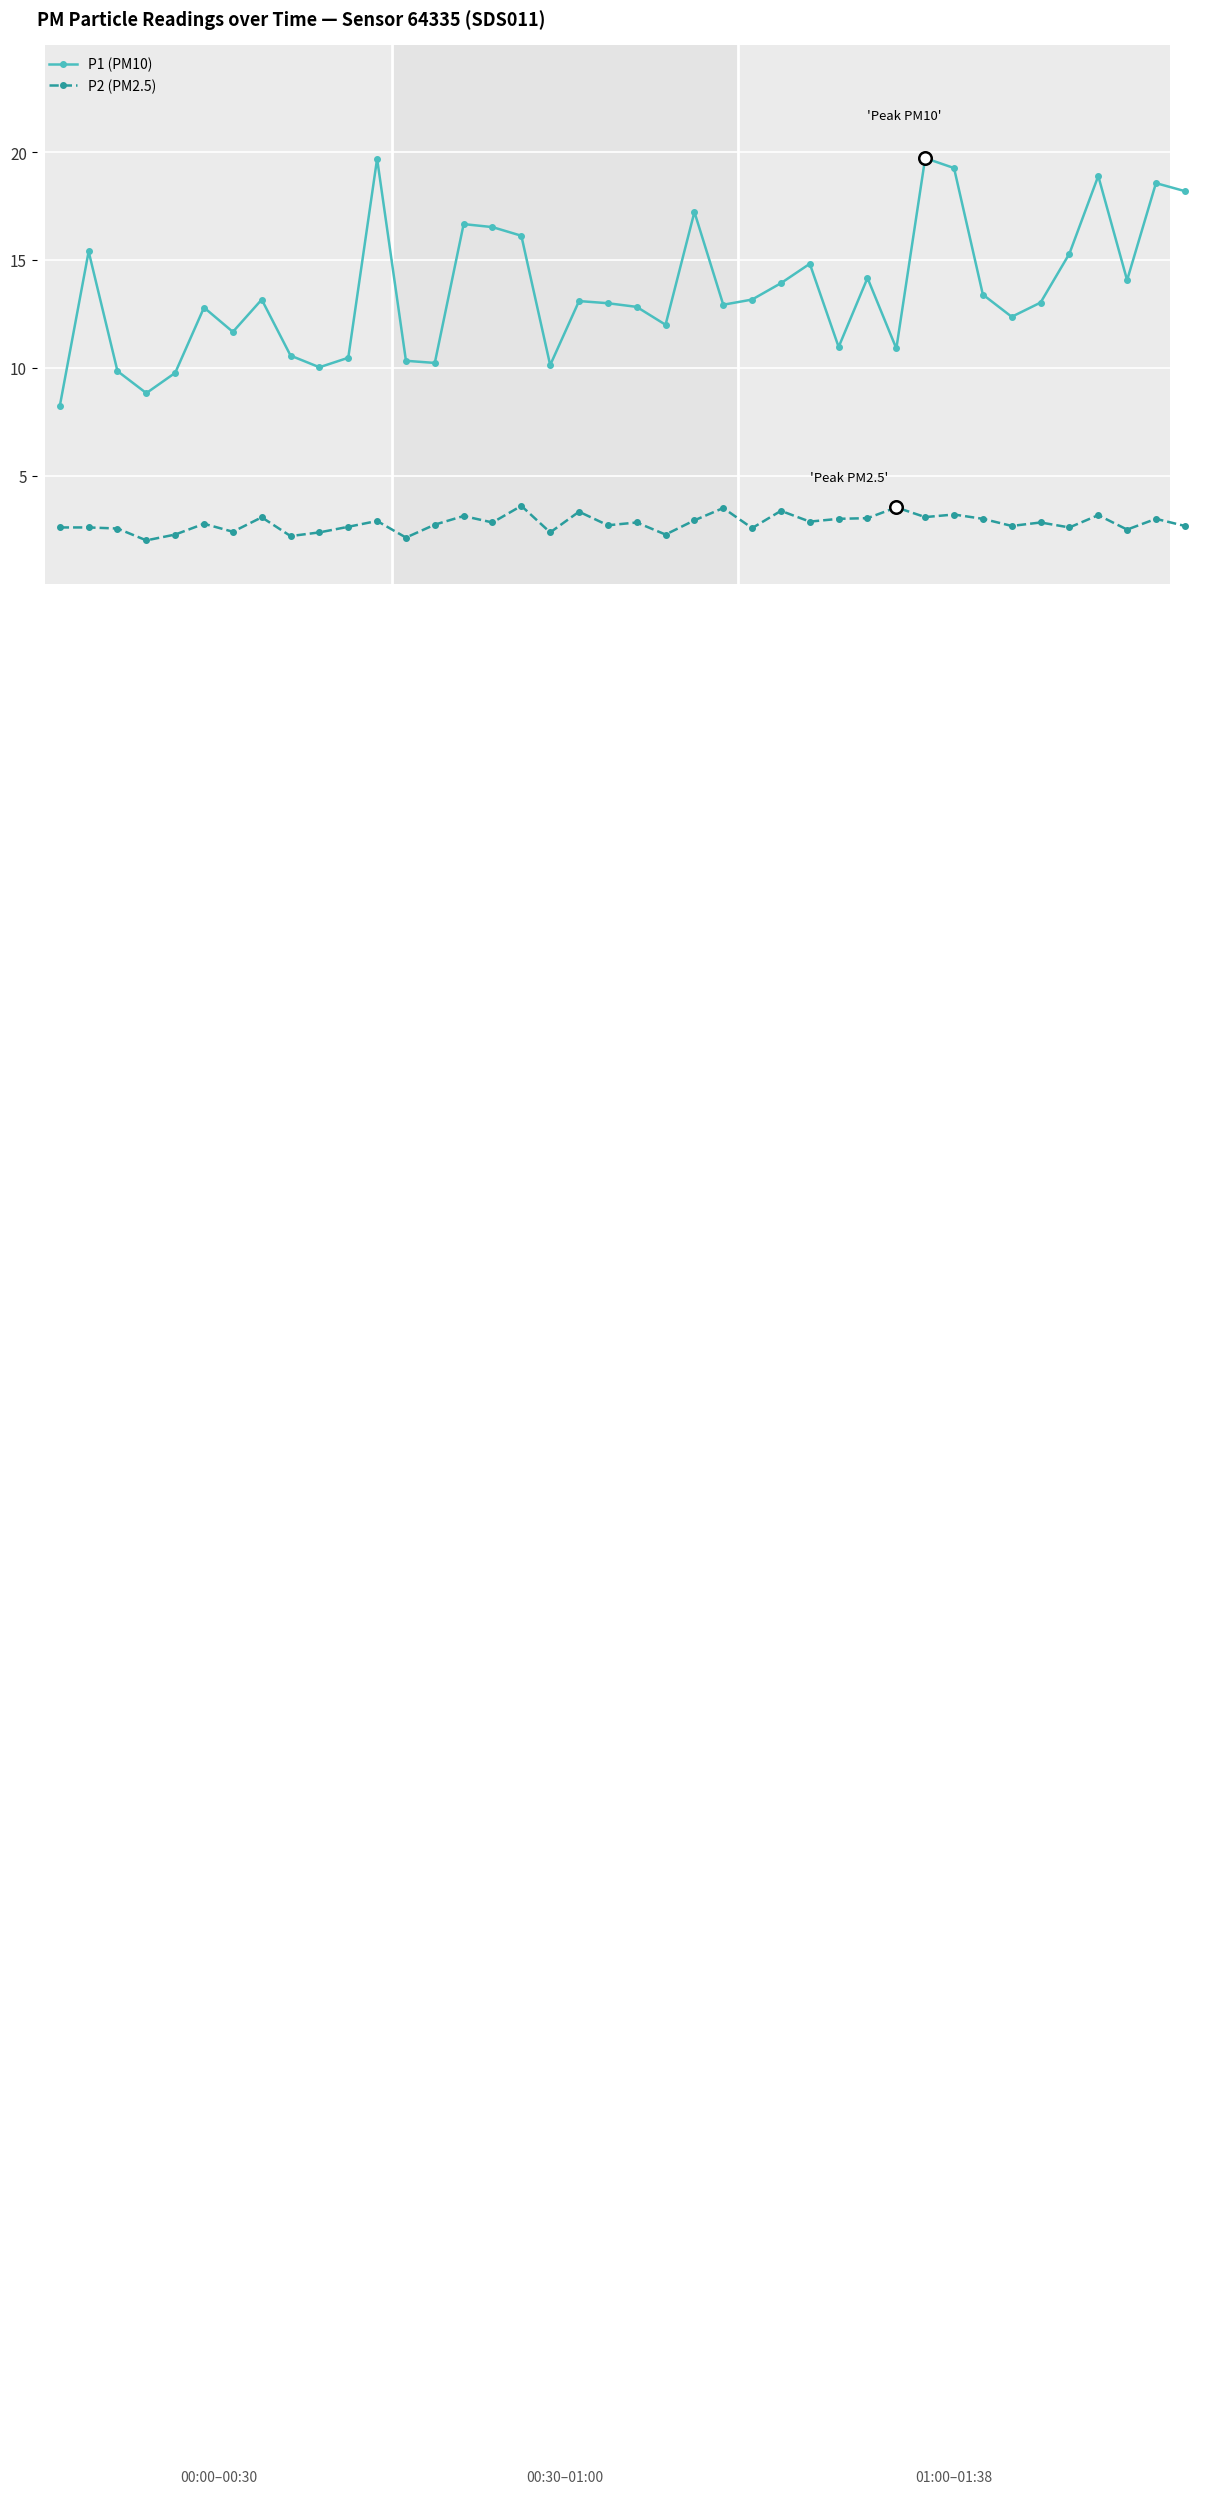

What is the average value of the P2 (PM2.5) series?

2.8